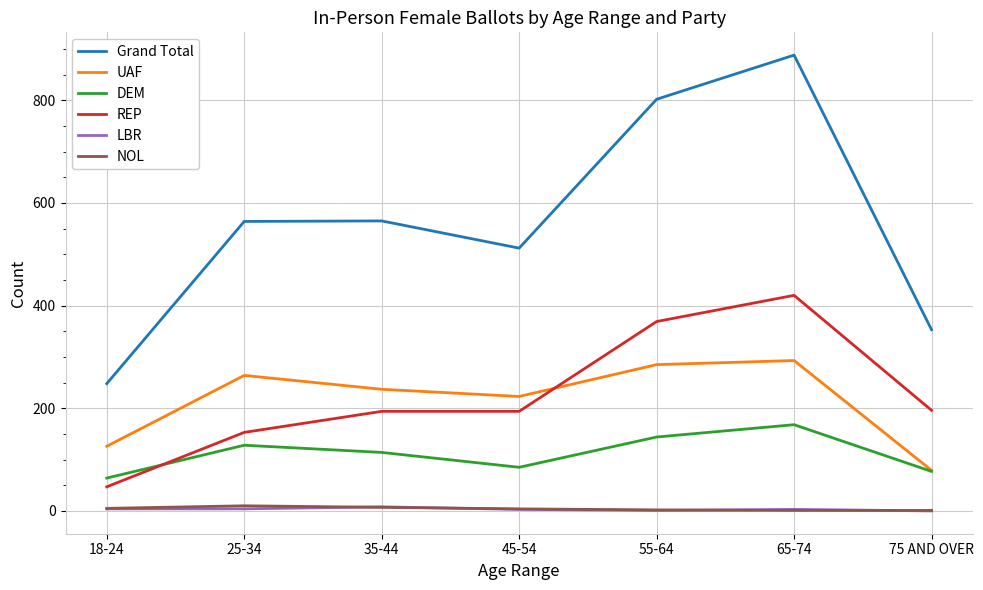

What is the spread (max minus min) of values at 55-64?

801